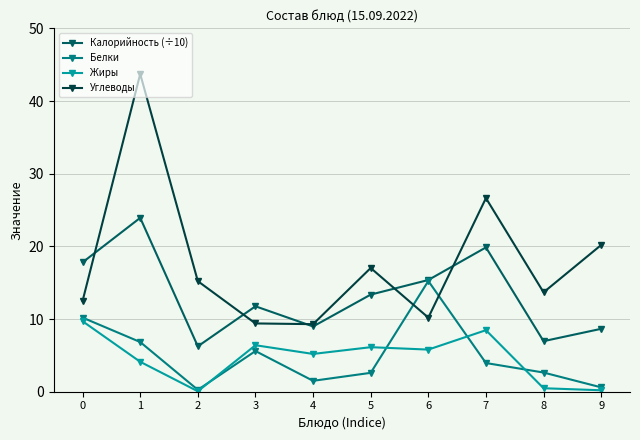

Is it true that Жиры equals 6.4 at 3?

True